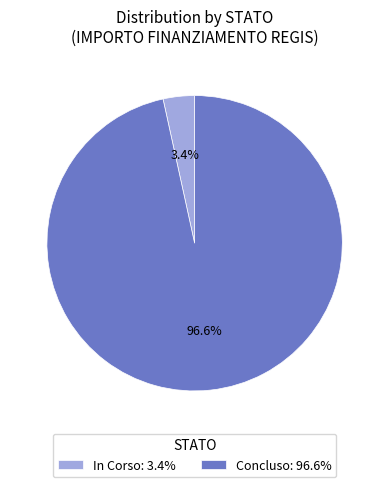

To the nearest percent, what is the difference between the largest and smallest slice percentages?

93%